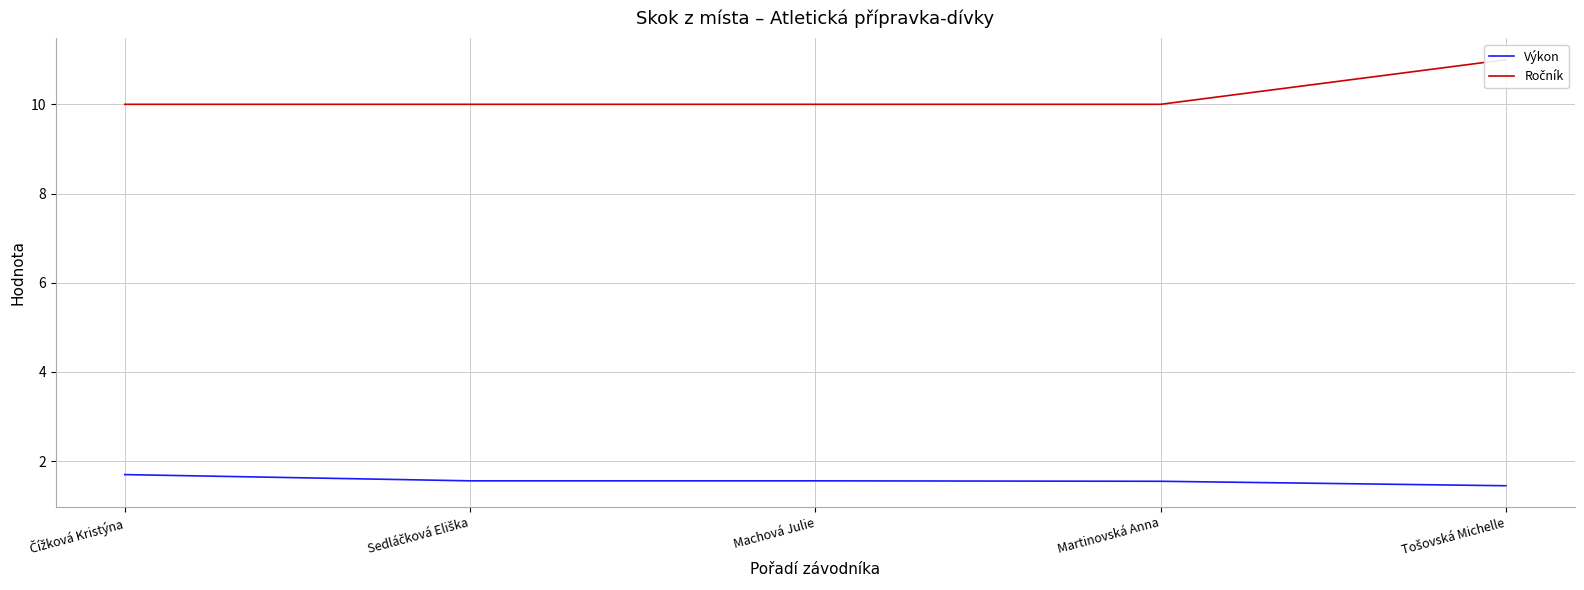

What is the label of the 4th point from the right?

Sedláčková Eliška